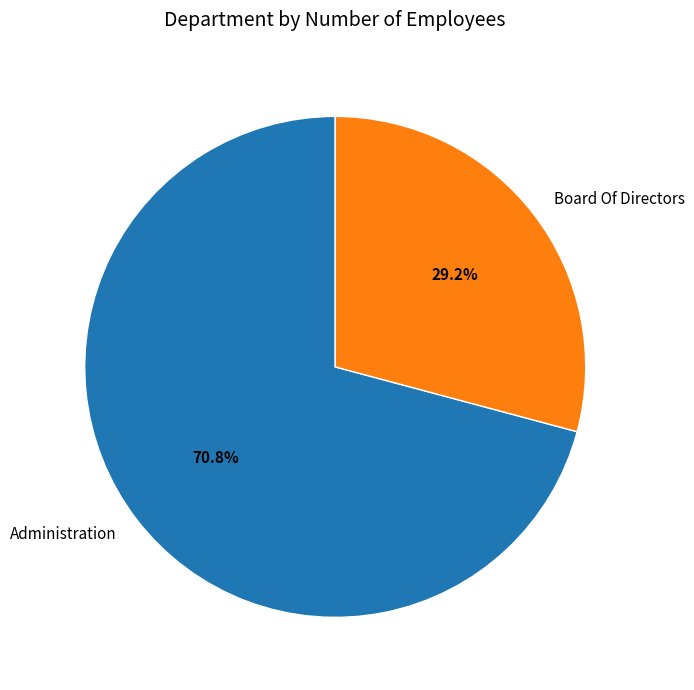

Which category has the biggest portion of the pie?

Administration